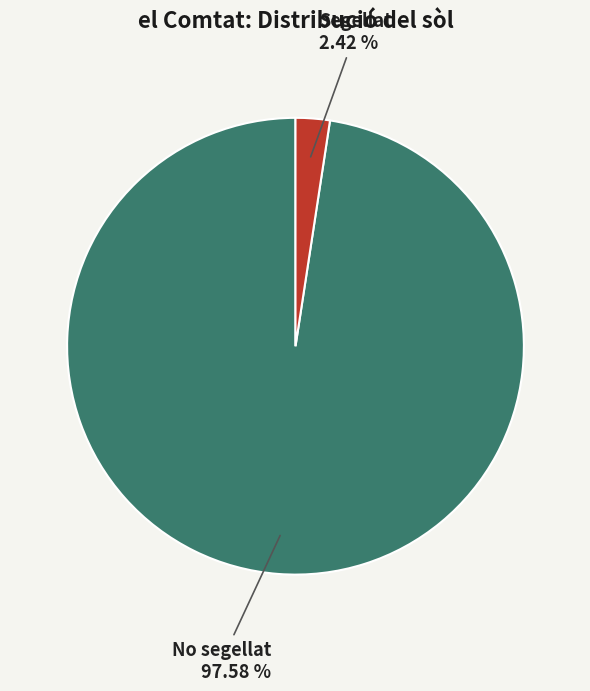

Count the number of slices in the pie.

2